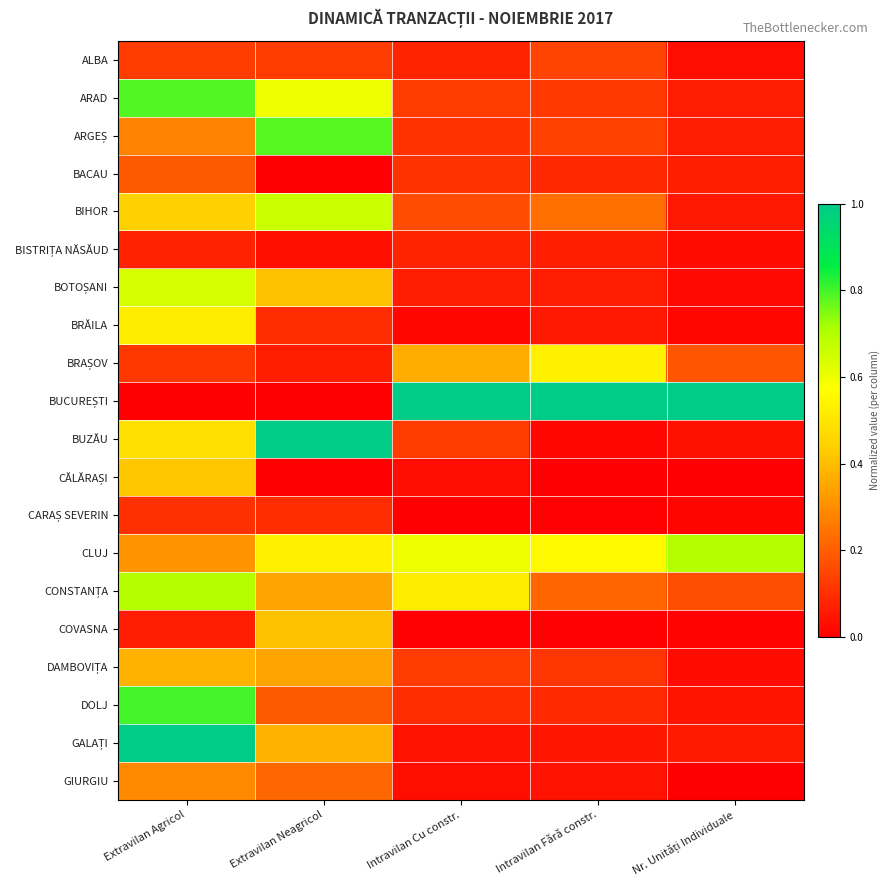

Which series has the largest range (max minus min)?

BUCUREȘTI